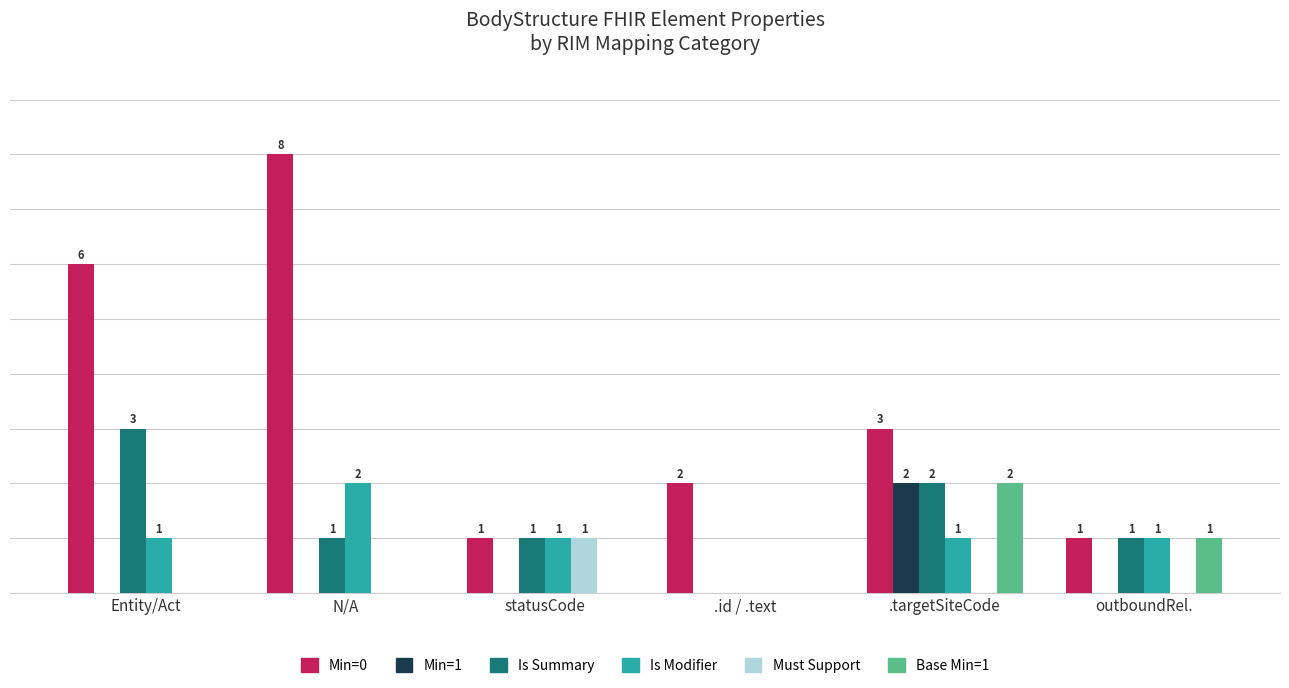

Which series has the largest total across all categories?

Min=0